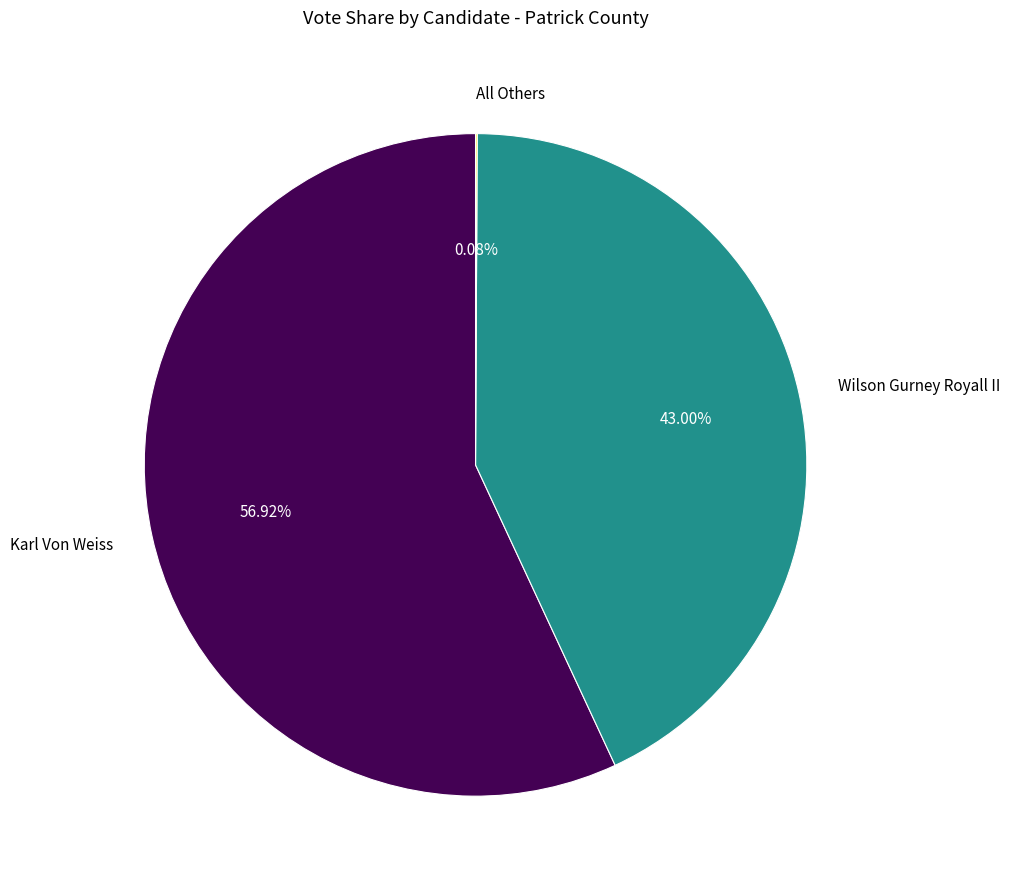

Which category accounts for the majority?

Karl Von Weiss